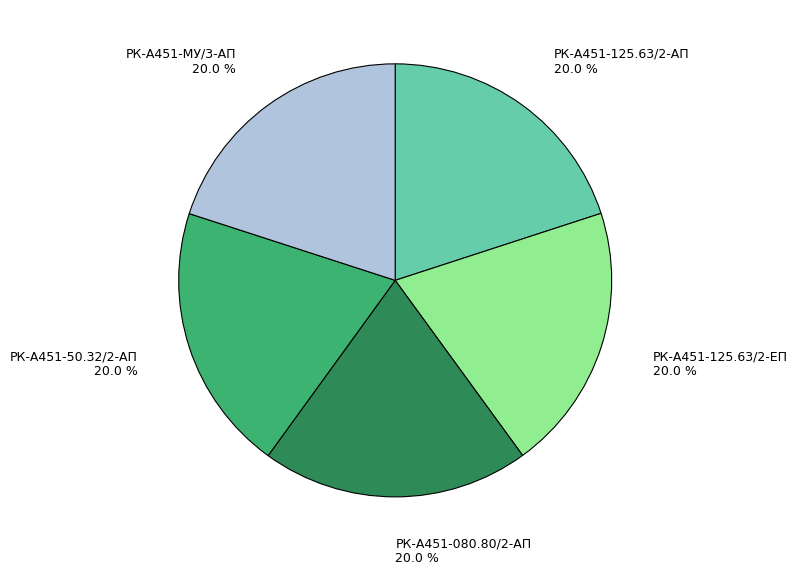

Does any single category account for the majority?

No